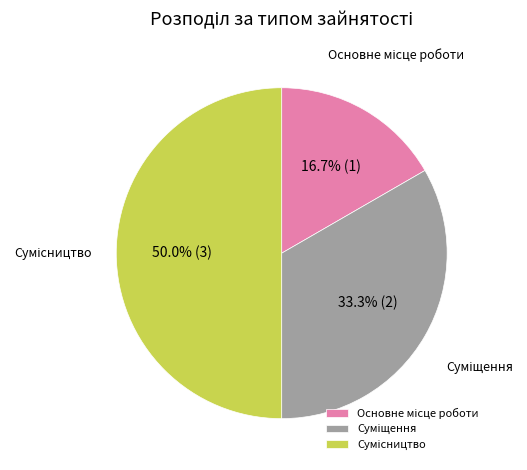

Which has a higher value, Сумісництво or Суміщення?

Сумісництво